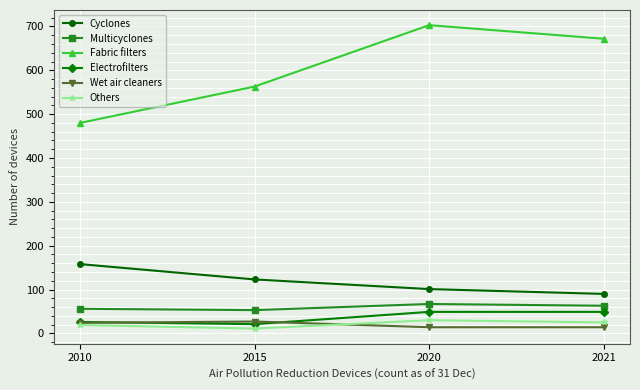

What is the minimum value for Electrofilters?

21